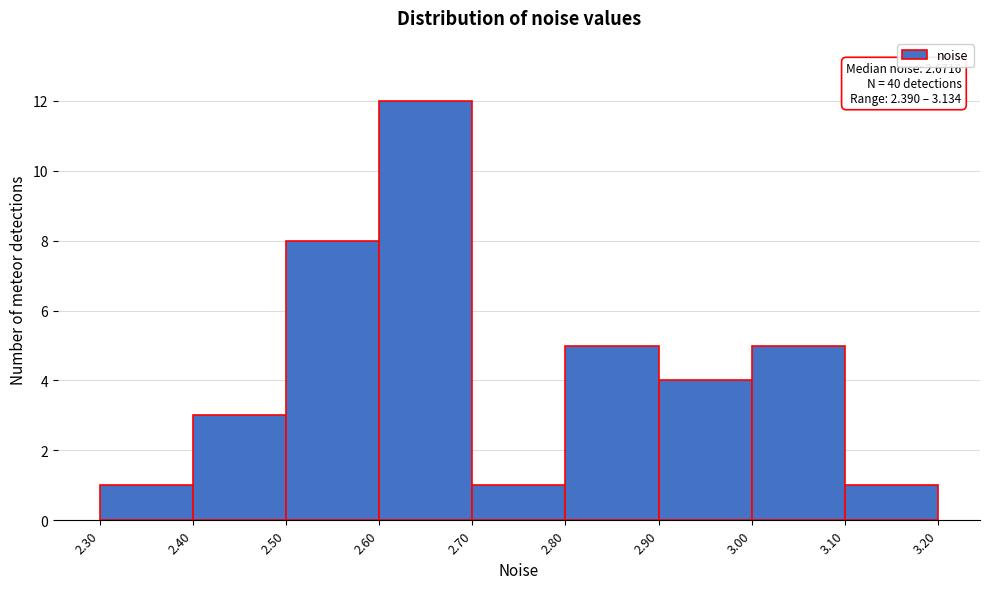

Which range on the x-axis has the tallest bar?

2.60 to 2.70